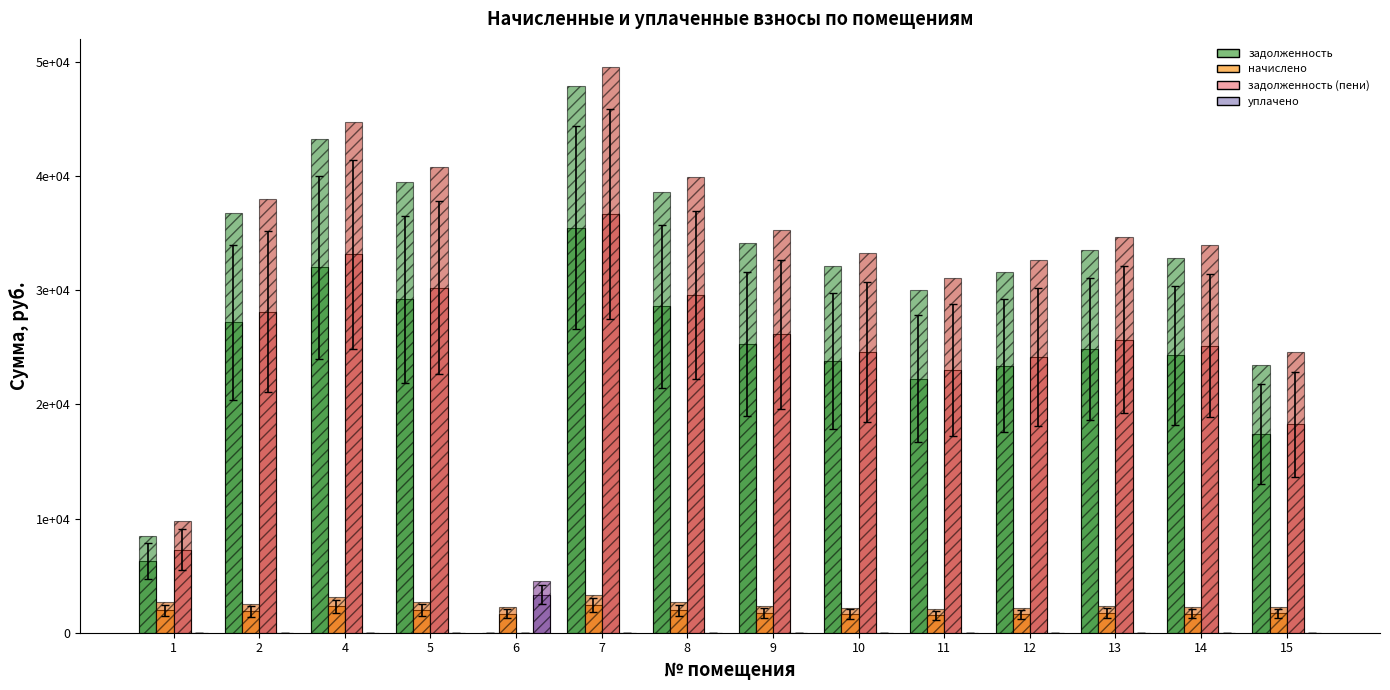

What is the maximum value for начислено?

2436.7